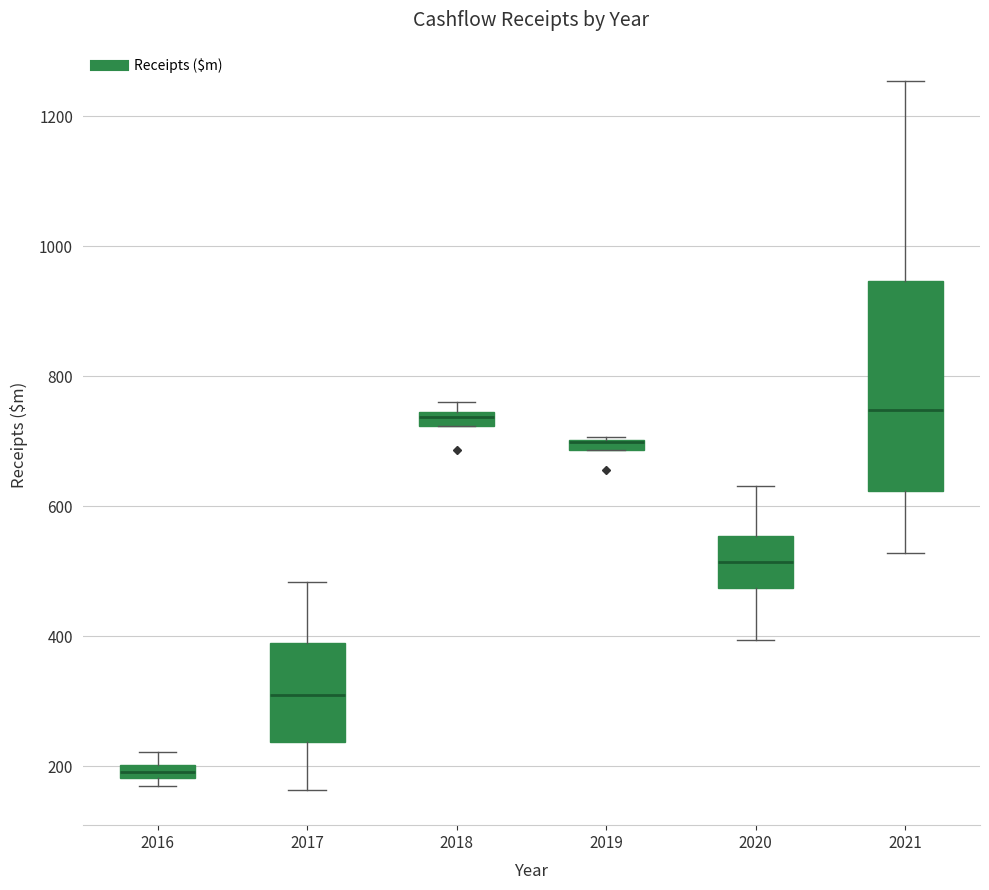

Where is the lower edge of the box at x = 2017 on the y-axis? The values are not printed on the chart, so give them approximately, as read against the axis.

240